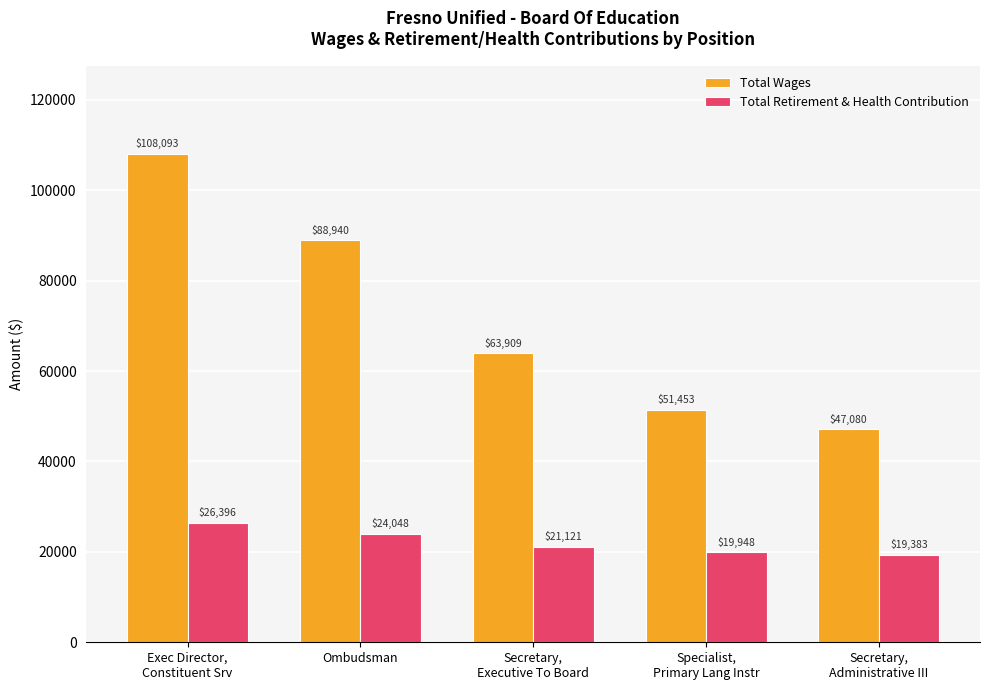

What is the difference between the maximum and minimum values in the Total Wages series?

61013